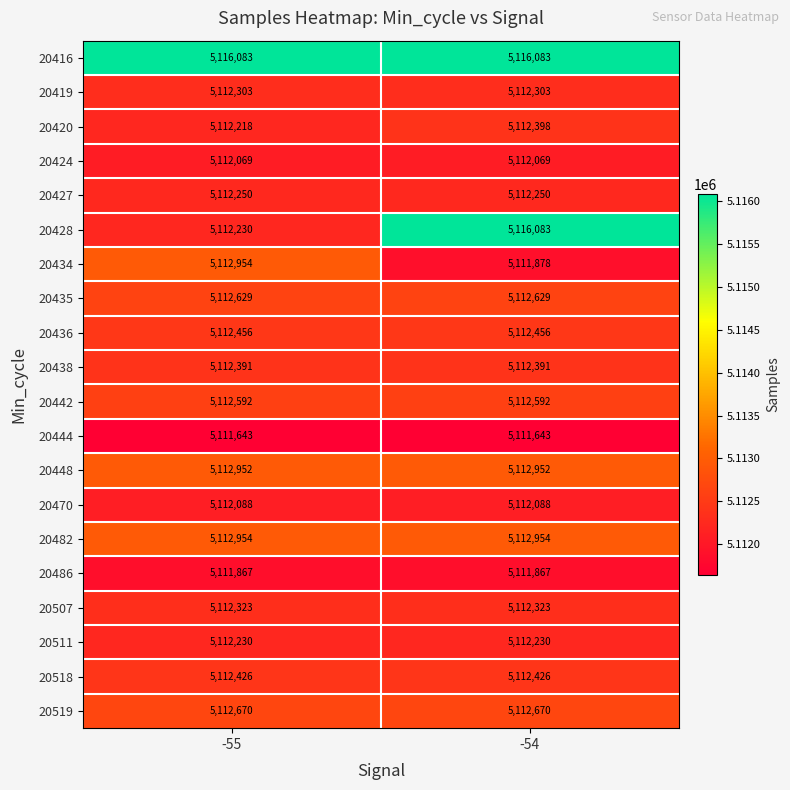

What is the average value of the 20442 series?

5112592